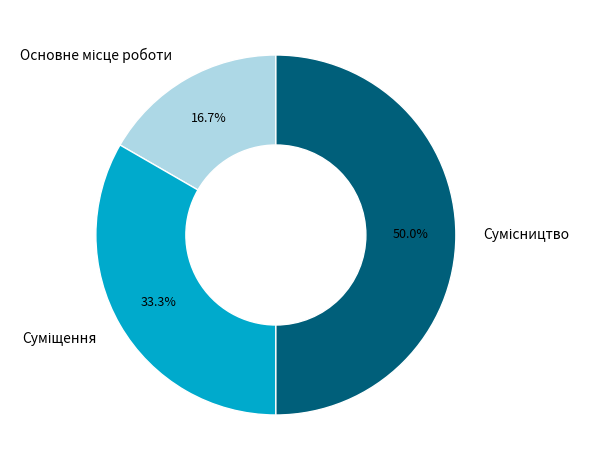

Rank the categories by value from highest to lowest.

Сумісництво, Суміщення, Основне місце роботи